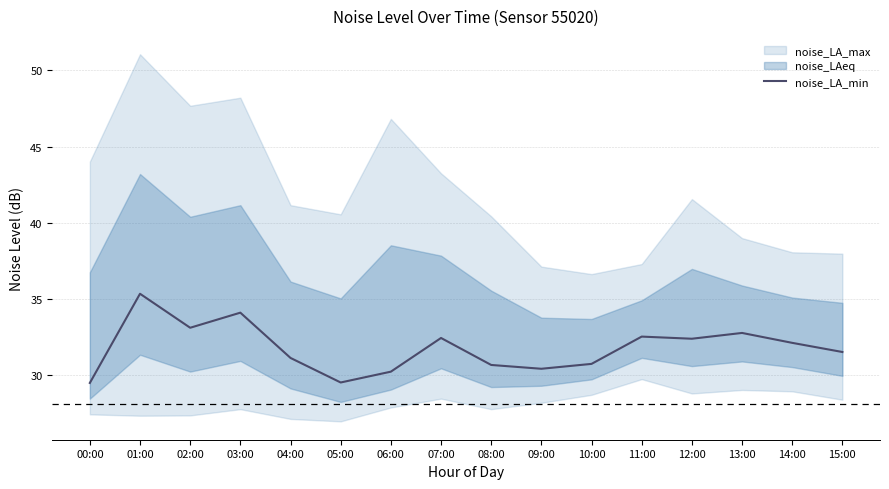

Is it true that the value at 15:00 is 31.5?

True